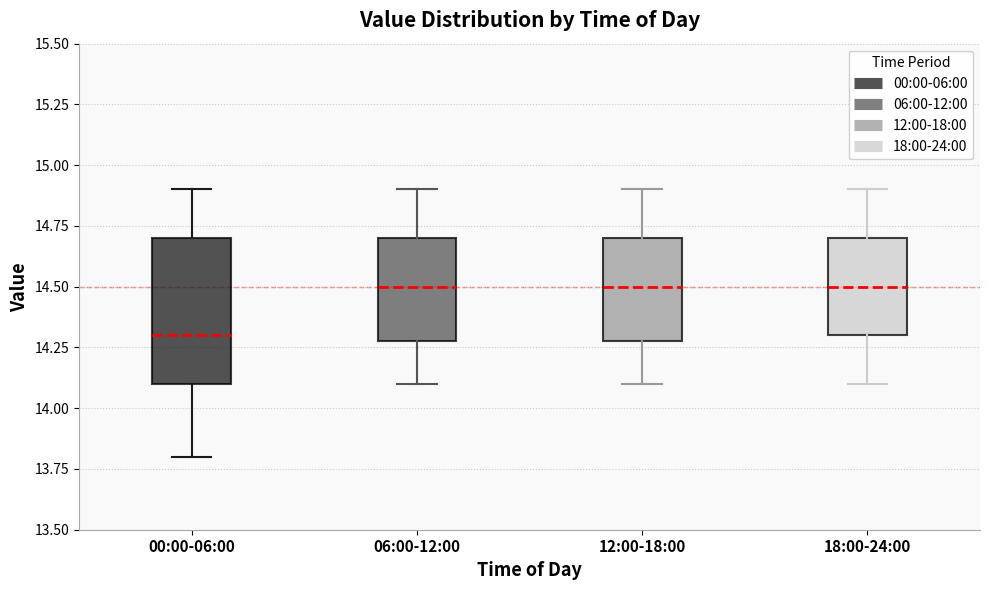

Comparing the boxes themselves (not the whiskers), which one is the tallest?

00:00-06:00